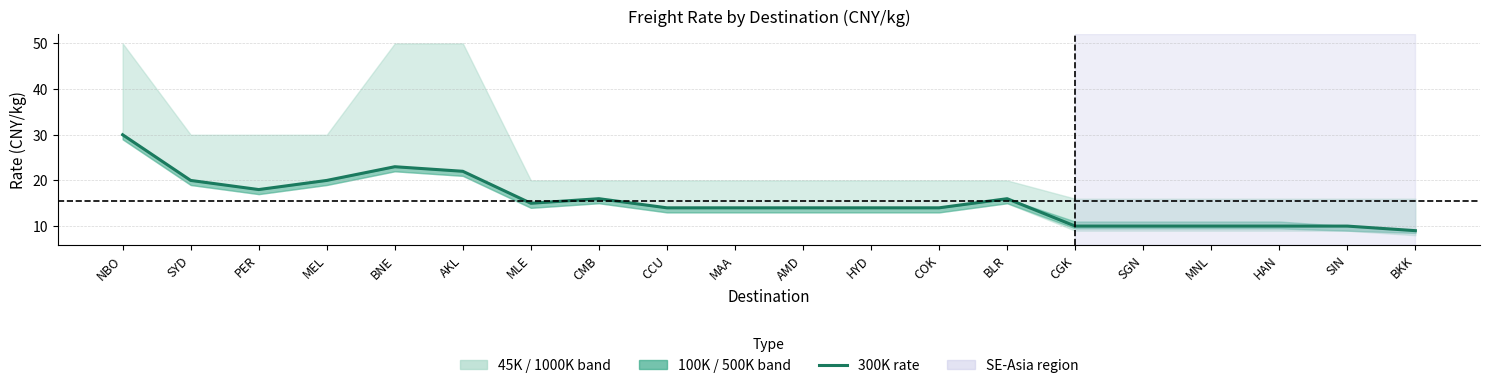

What is the sum of all values?

309